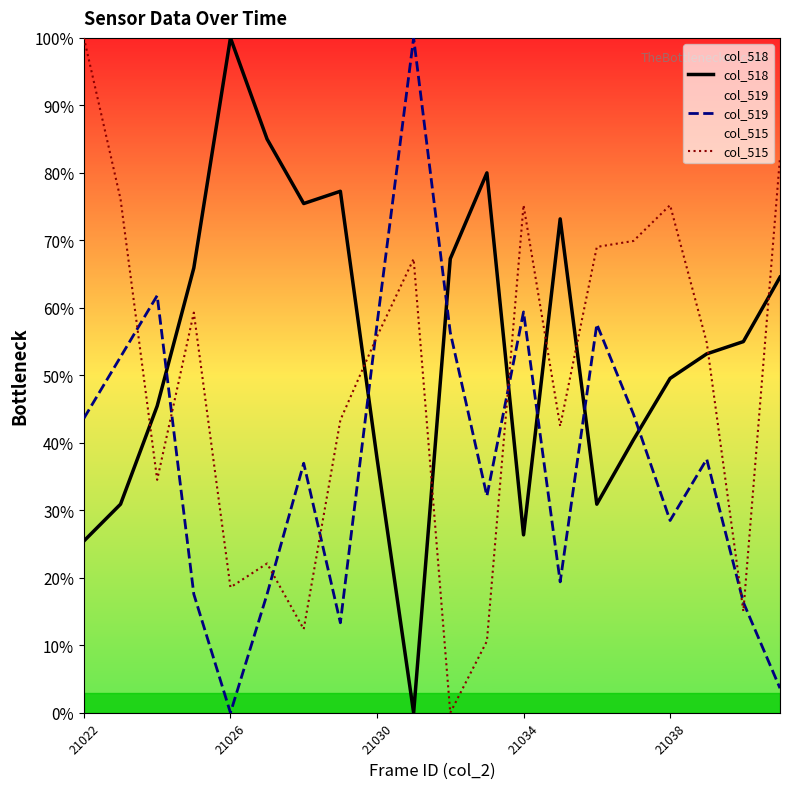

What is the difference between the maximum and minimum values in the col_518 series?

100.0